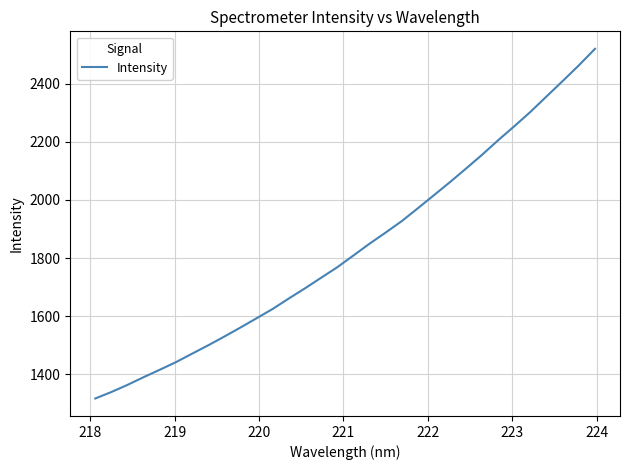

What is the difference between the maximum and minimum values?

1204.4